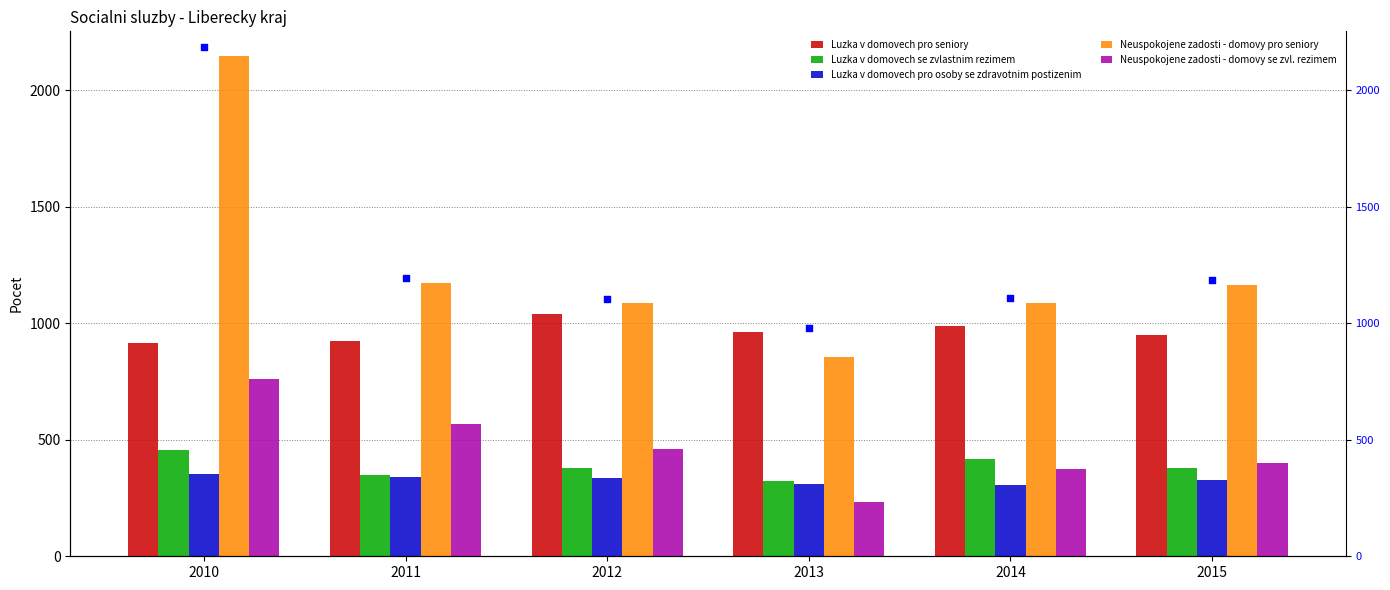

What is the total value across all series at 2015?

4410.6